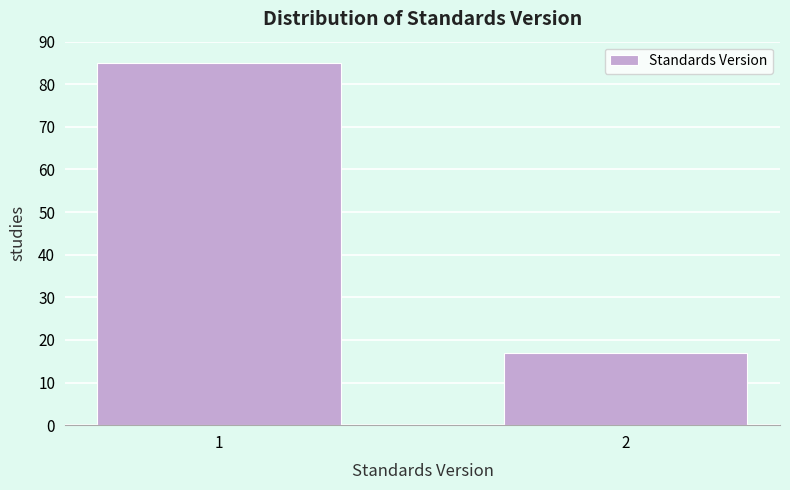

Reading left to right, list all the values displayed in this chart.

85	17